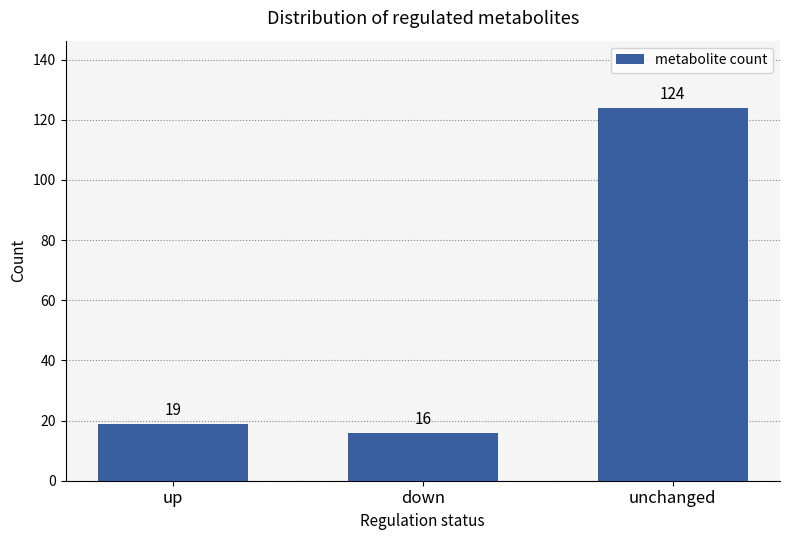

Reading left to right, list all the values displayed in this chart.

19	16	124